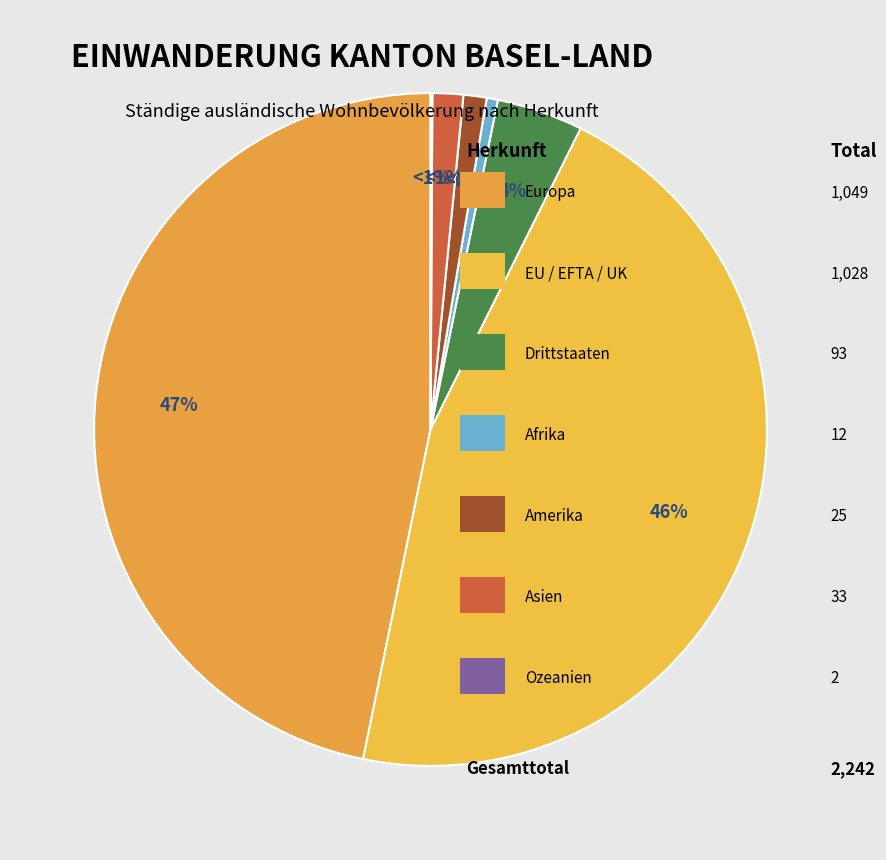

To the nearest percent, what percentage of the pie is Amerika?

1%